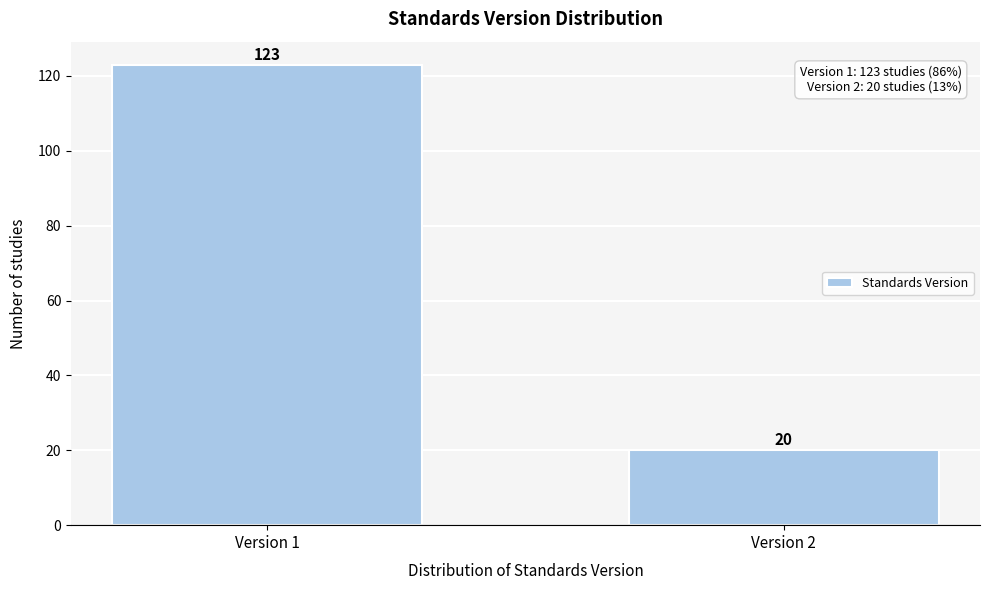

Reading left to right, transcribe all the data shown in this chart.

123	20